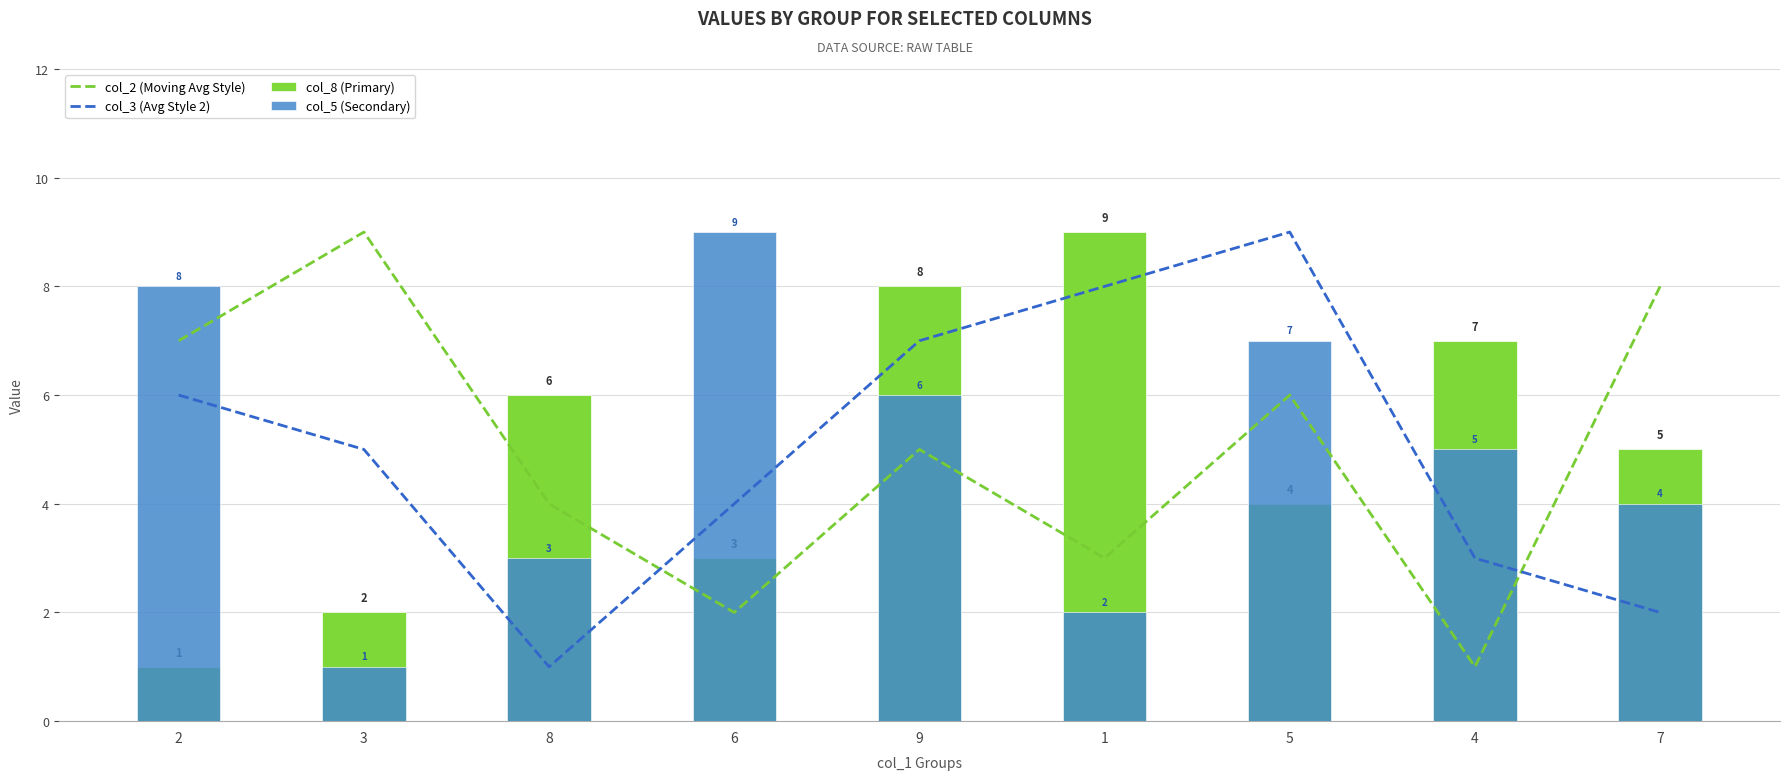

How many groups of bars are there?

9